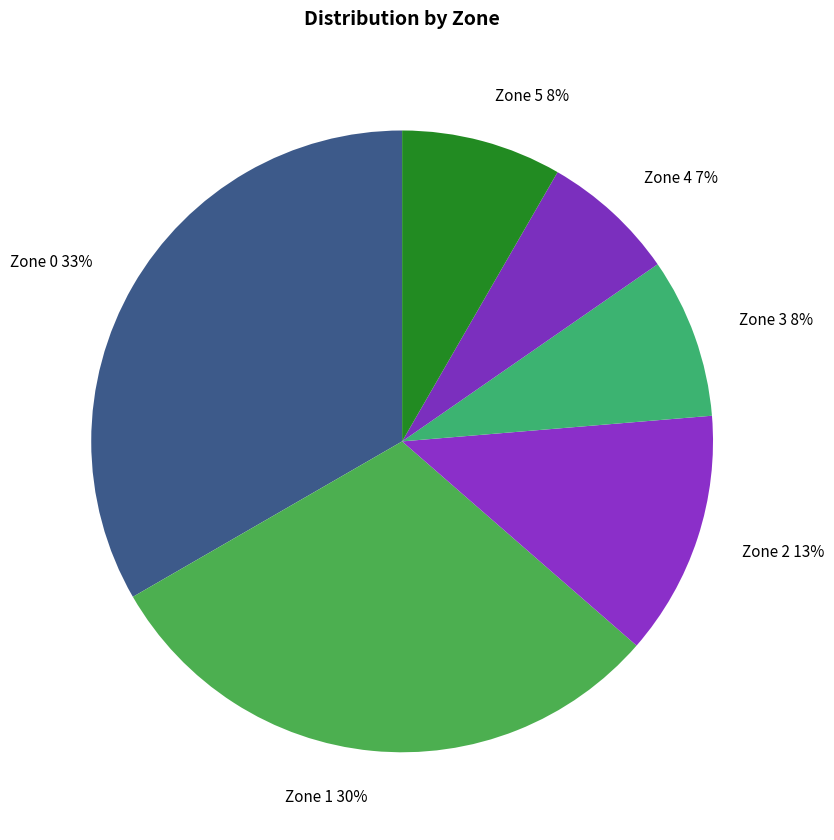

Does any single category account for the majority?

No